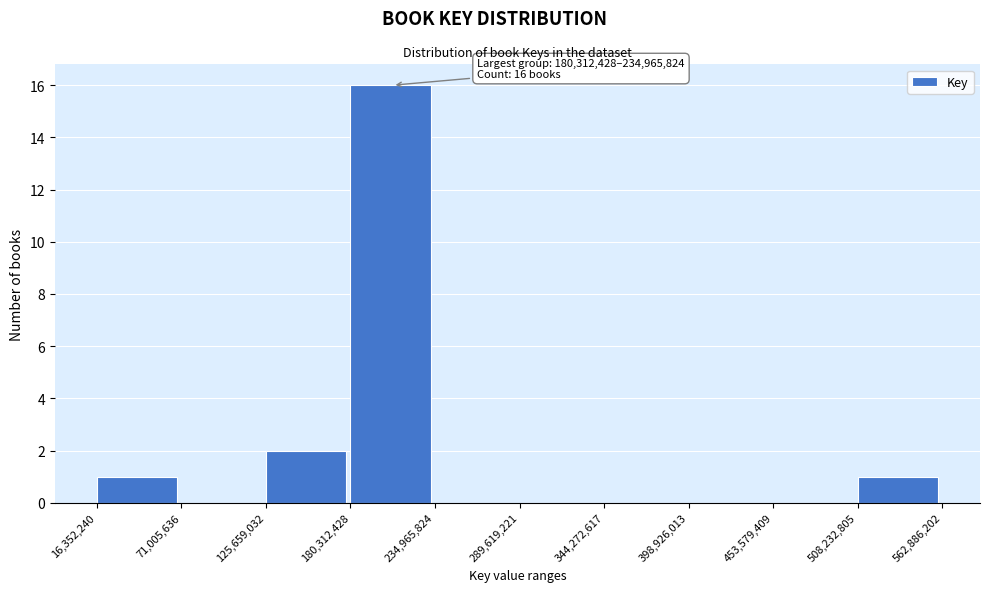

Over which range of the x-axis is the bar tallest?

180,312,428 to 234,965,824